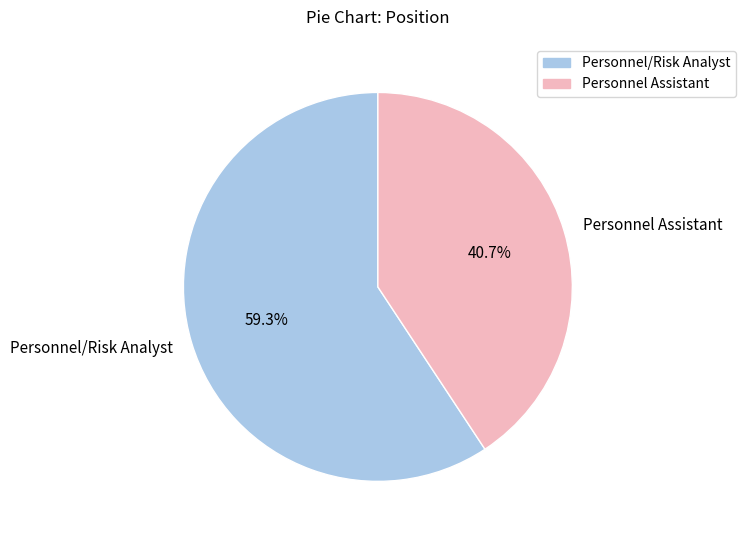

What is the largest slice in the pie chart?

Personnel/Risk Analyst